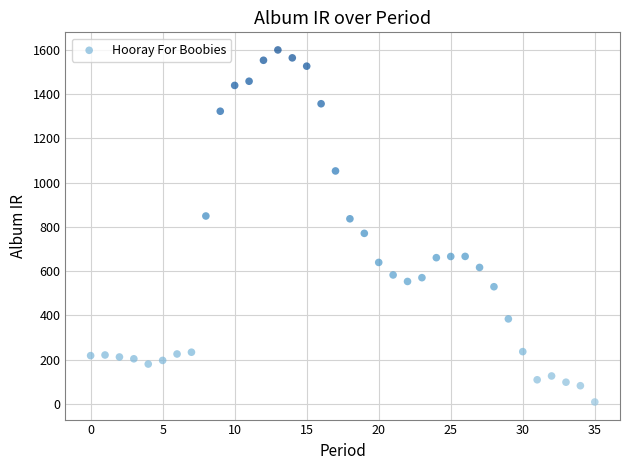

What is the range of Y values (max minus min)?

1591.1